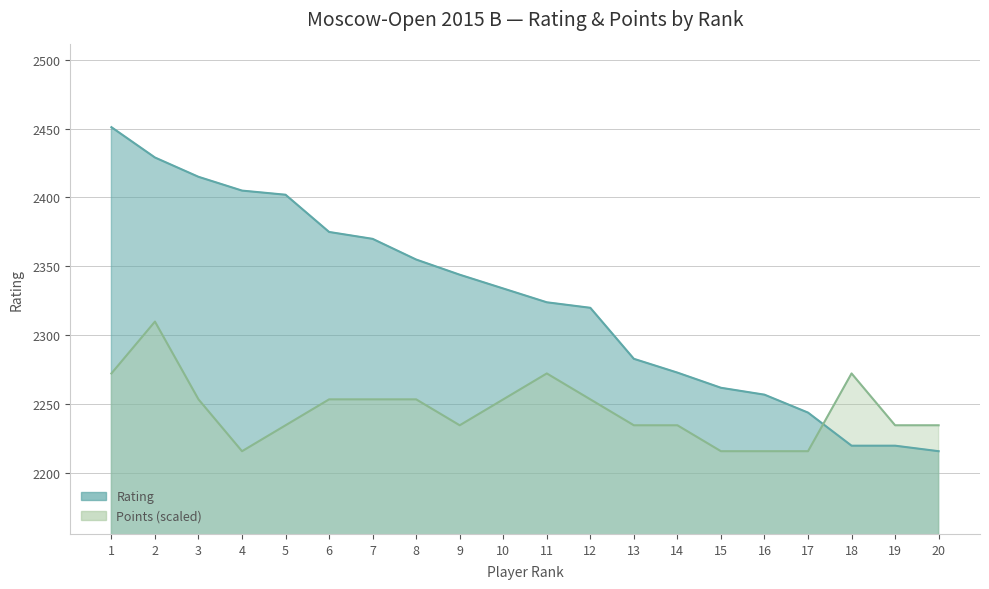

Count the number of categories in the chart.

20